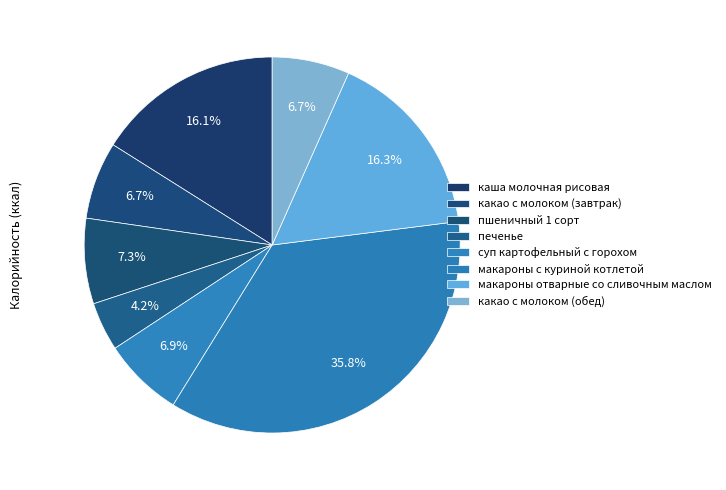

Count the number of slices in the pie.

8